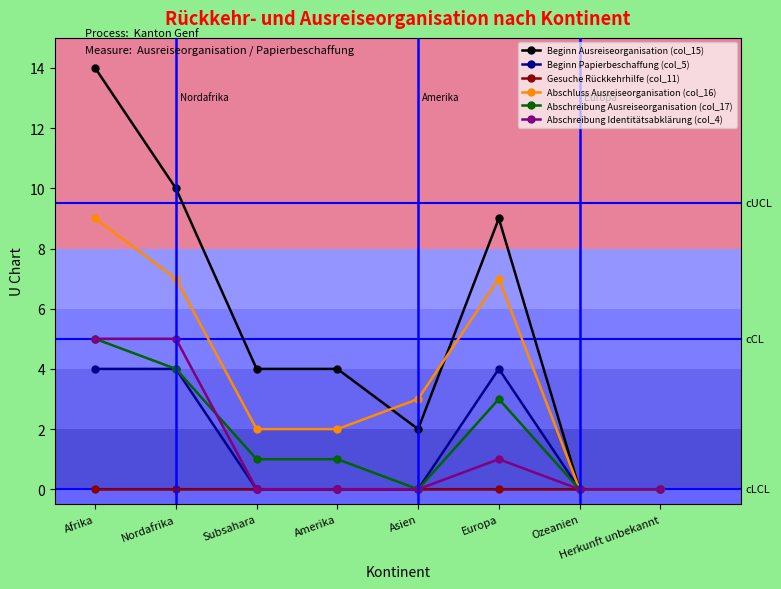

Which series changed the most between Nordafrika and Europa?

Abschreibung Identitätsabklärung (col_4)